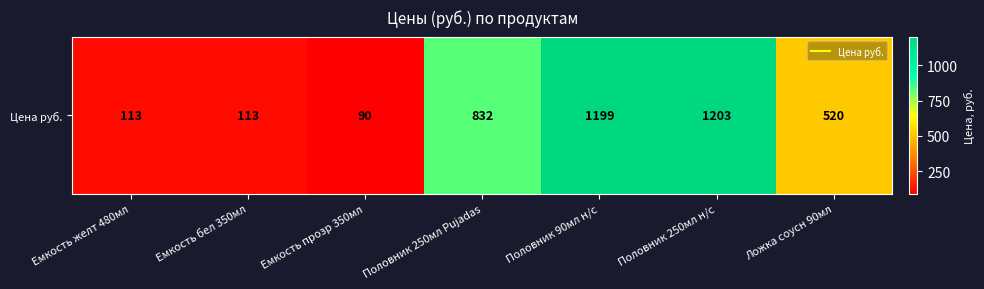

Reading left to right, transcribe all the data shown in this chart.

113	113	90	832	1199	1203	520